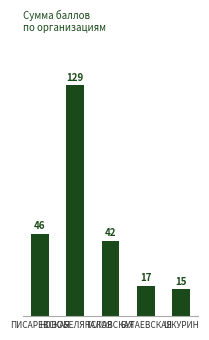

What is the sum of all values?

249